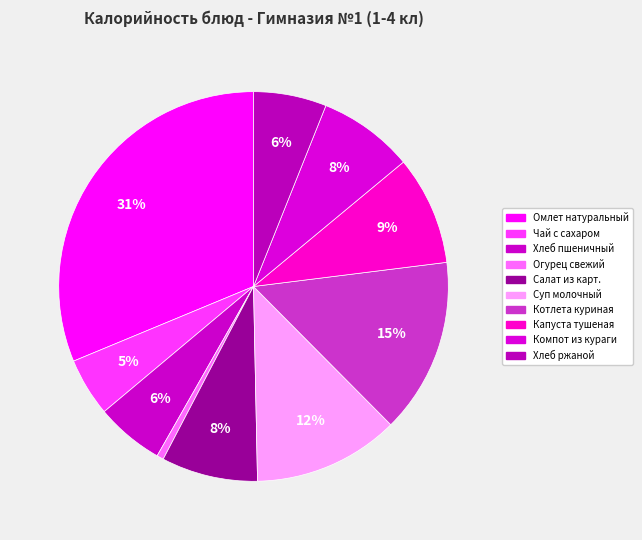

Count the number of slices in the pie.

10